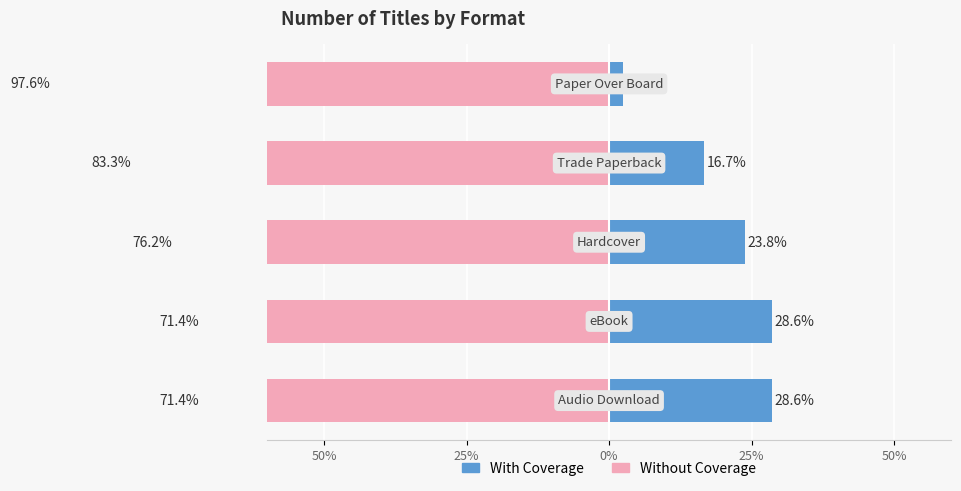

What is the sum of all With Coverage values?

100.0